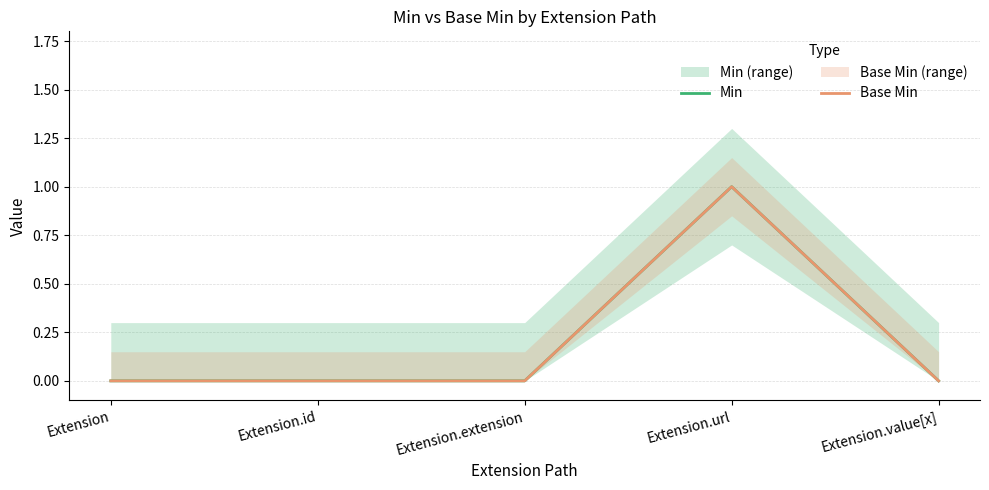

Reading left to right, transcribe all the data shown in this chart.

Min: Extension=0	Extension.id=0	Extension.extension=0	Extension.url=1	Extension.value[x]=0
Base Min: Extension=0	Extension.id=0	Extension.extension=0	Extension.url=1	Extension.value[x]=0